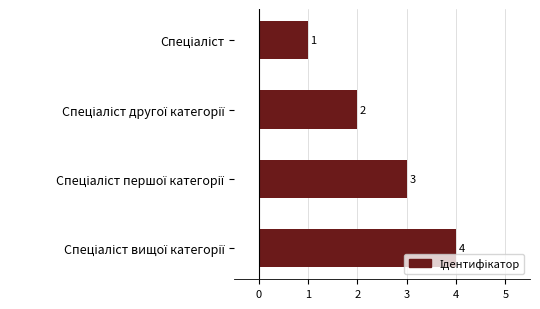

What is the maximum value shown in the chart?

4